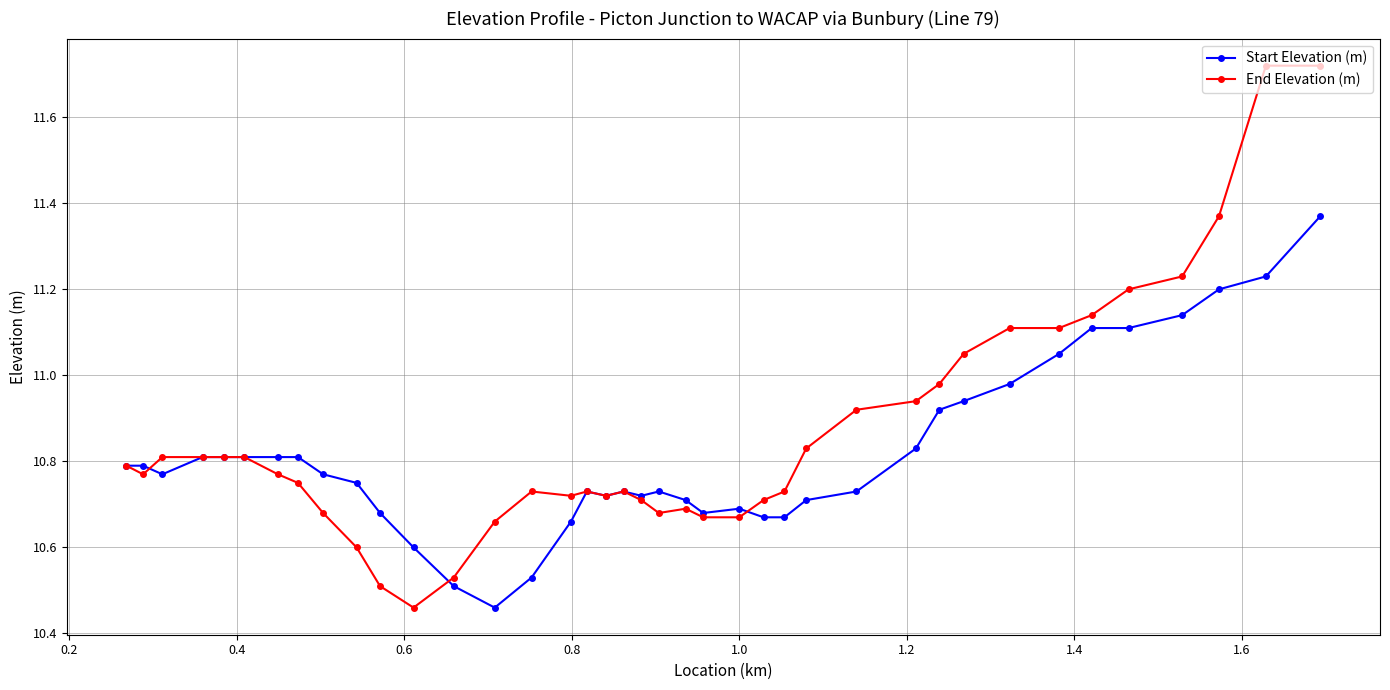

What are all the series names shown in the legend?

Start Elevation (m), End Elevation (m)